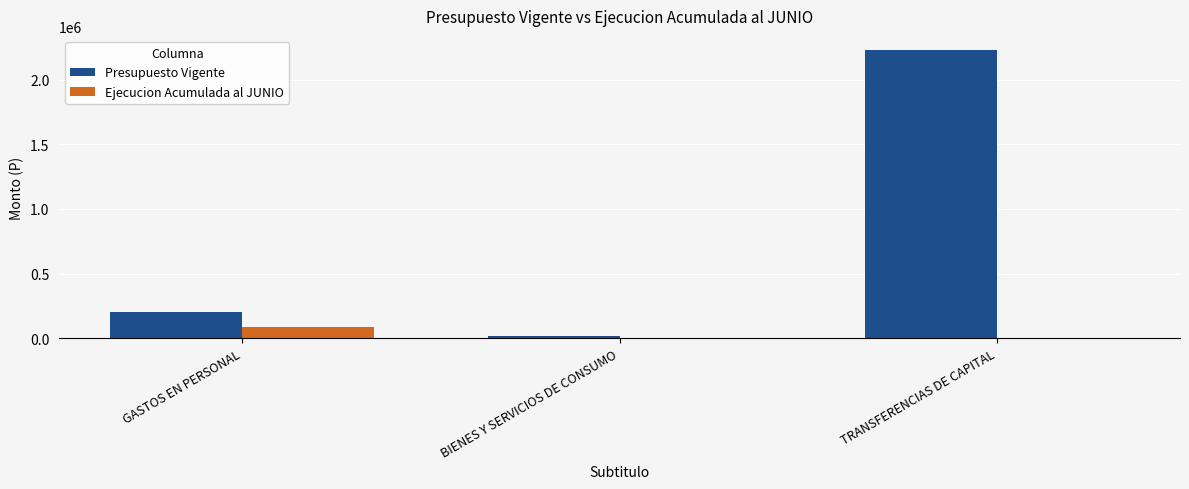

What is the sum of all Ejecucion Acumulada al JUNIO values?

83557